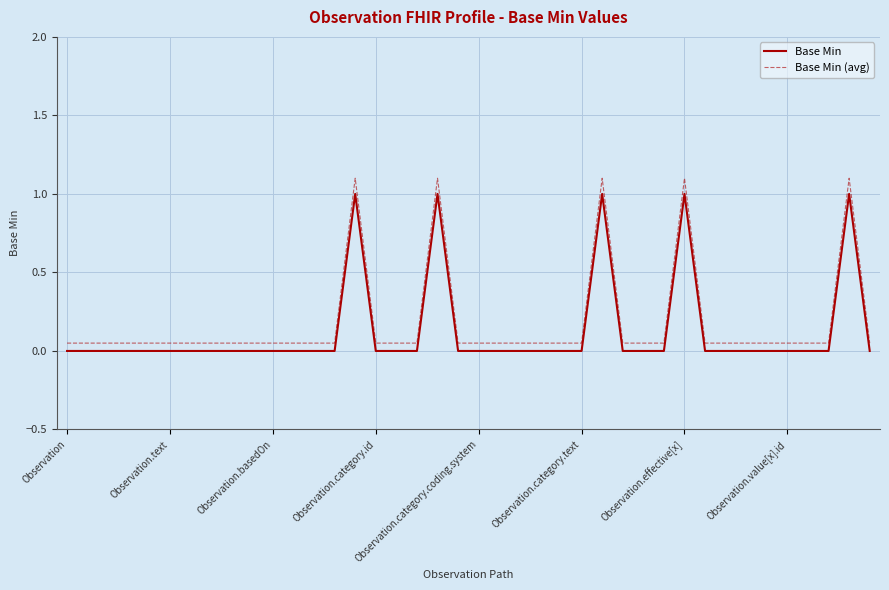

Rank the series by their maximum value, from lowest to highest.

Base Min, Base Min (avg)